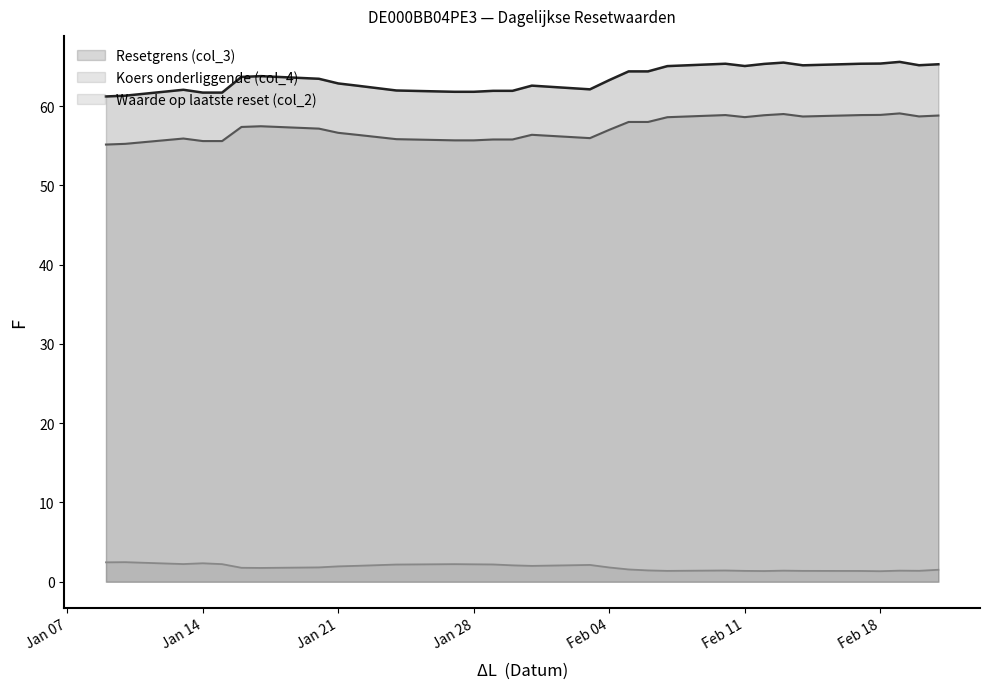

Reading right to left, transcribe all the data shown in this chart.

Resetgrens (col_3): 65.3	65.2	65.6	65.4	65.4	65.2	65.5	65.3	65.1	65.4	65.1	64.4	64.4	63.3	62.1	62.6	61.9	61.9	61.8	61.8	62.0	62.6	62.9	63.5	63.8	63.7	61.7	61.7	62.1	61.3	61.2
Koers onderliggende (col_4): 58.8	58.7	59.1	58.9	58.9	58.7	59.0	58.9	58.6	58.9	58.6	58.0	58.0	57.0	56.0	56.4	55.8	55.8	55.7	55.7	55.8	56.4	56.6	57.2	57.5	57.4	55.6	55.6	55.9	55.2	55.2
Waarde op laatste reset (col_2): 1.5	1.4	1.4	1.3	1.4	1.4	1.4	1.4	1.4	1.4	1.4	1.4	1.6	1.8	2.1	2.0	2.1	2.2	2.2	2.2	2.2	2.0	1.9	1.8	1.7	1.8	2.2	2.3	2.2	2.5	2.5